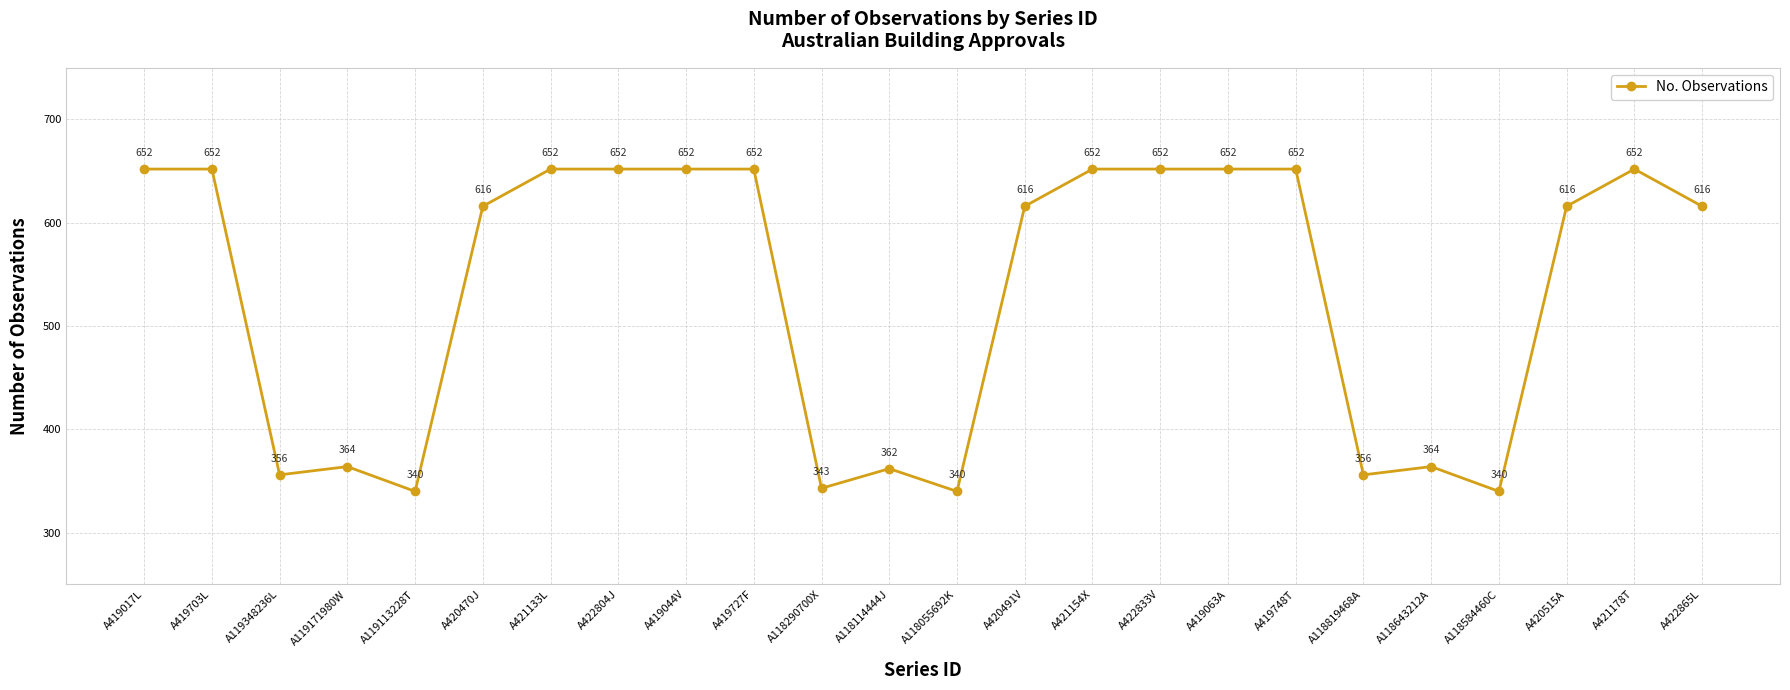

Reading right to left, what are all the values shown in this chart?

A422865L=616	A421178T=652	A420515A=616	A118584460C=340	A118643212A=364	A118819468A=356	A419748T=652	A419063A=652	A422833V=652	A421154X=652	A420491V=616	A118055692K=340	A118114444J=362	A118290700X=343	A419727F=652	A419044V=652	A422804J=652	A421133L=652	A420470J=616	A119113228T=340	A119171980W=364	A119348236L=356	A419703L=652	A419017L=652